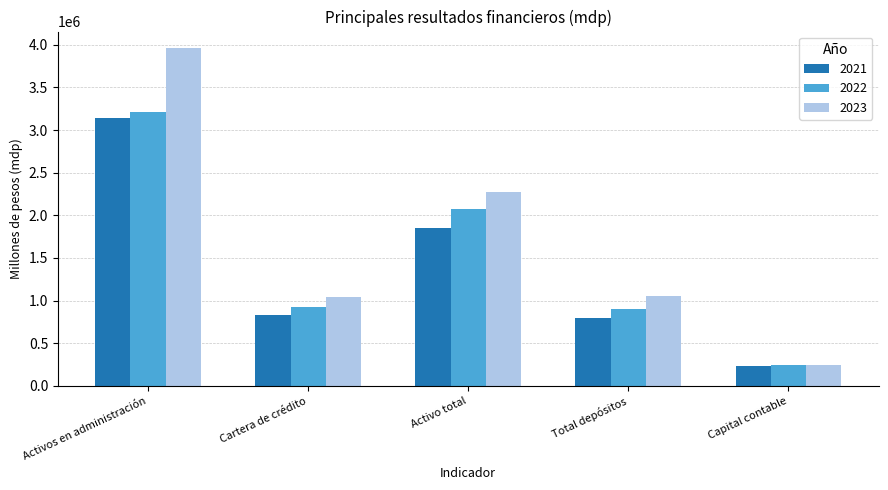

How many bars are there in each group?

3